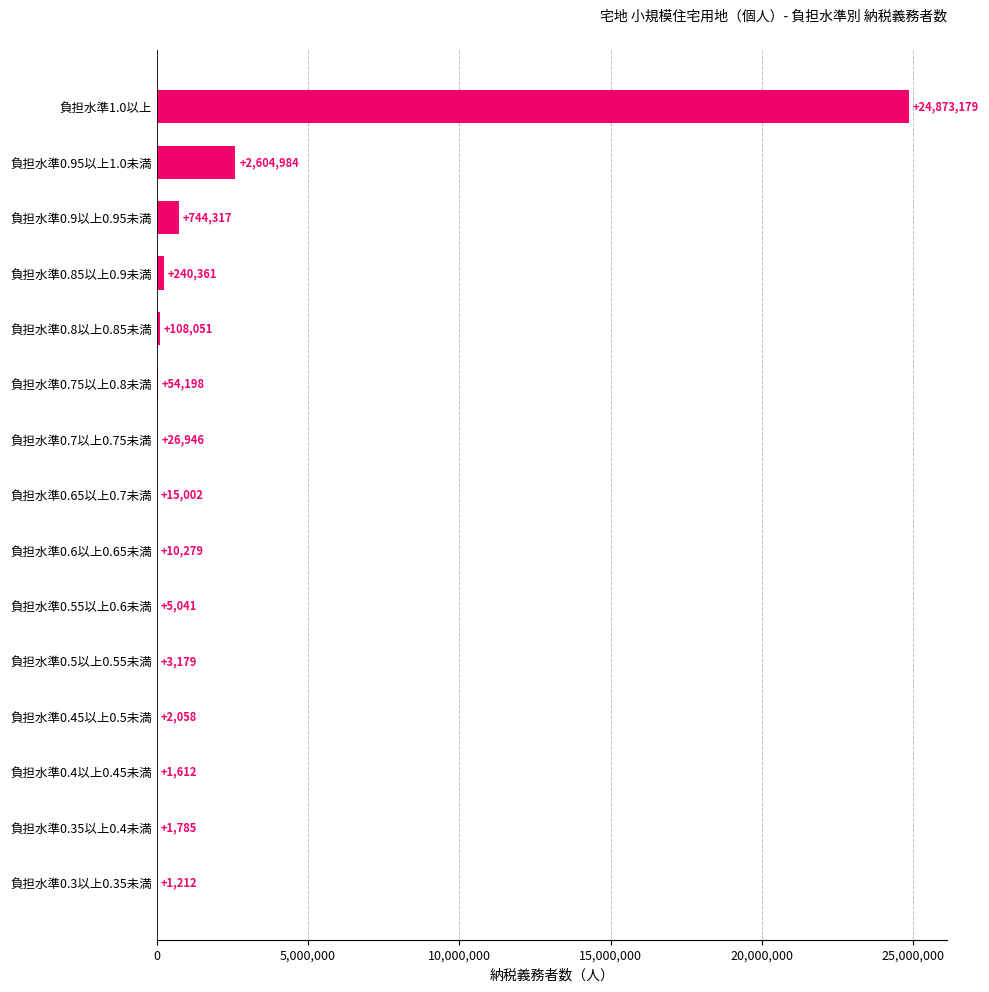

Between 負担水準0.3以上0.35未満 and 負担水準0.5以上0.55未満, which is larger?

負担水準0.5以上0.55未満